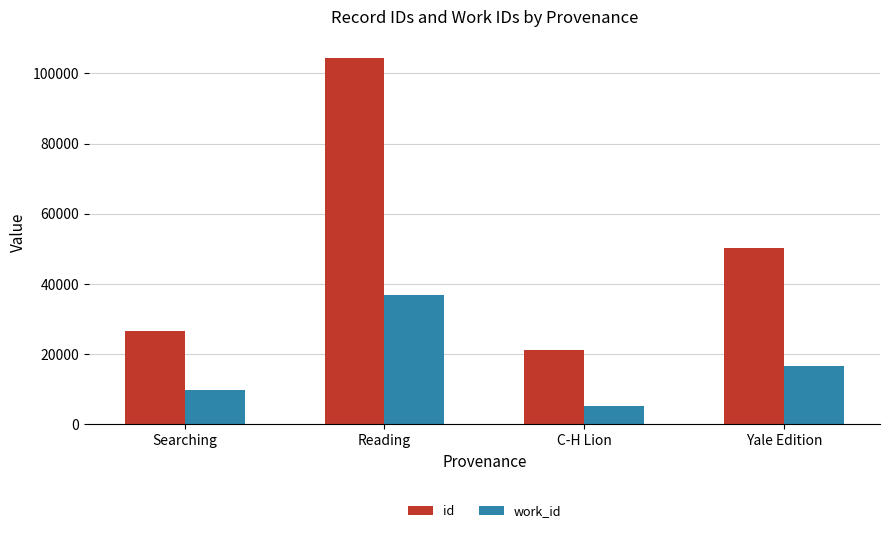

How many work_id values are between 9950 and 36815?

3